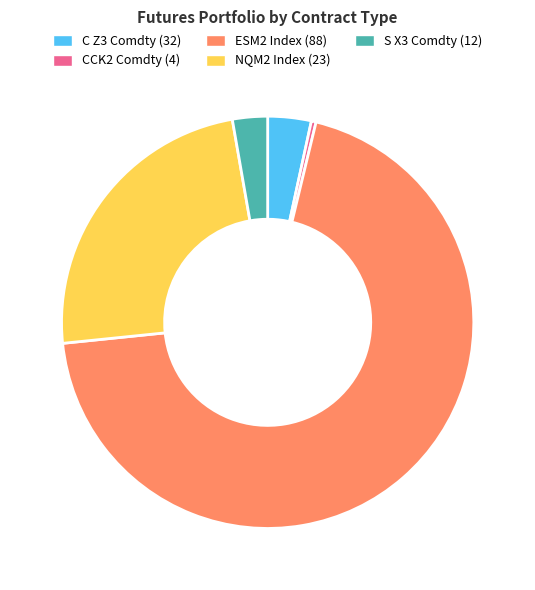

Is the sum of ESM2 Index (88) and C Z3 Comdty (32) greater than half?

Yes